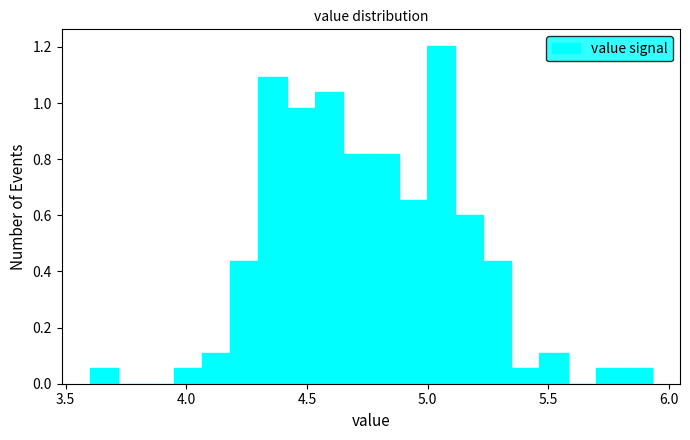

Around what value on the x-axis is the tallest bar? Give the approximate position of its centre, as read against the axis.

5.05